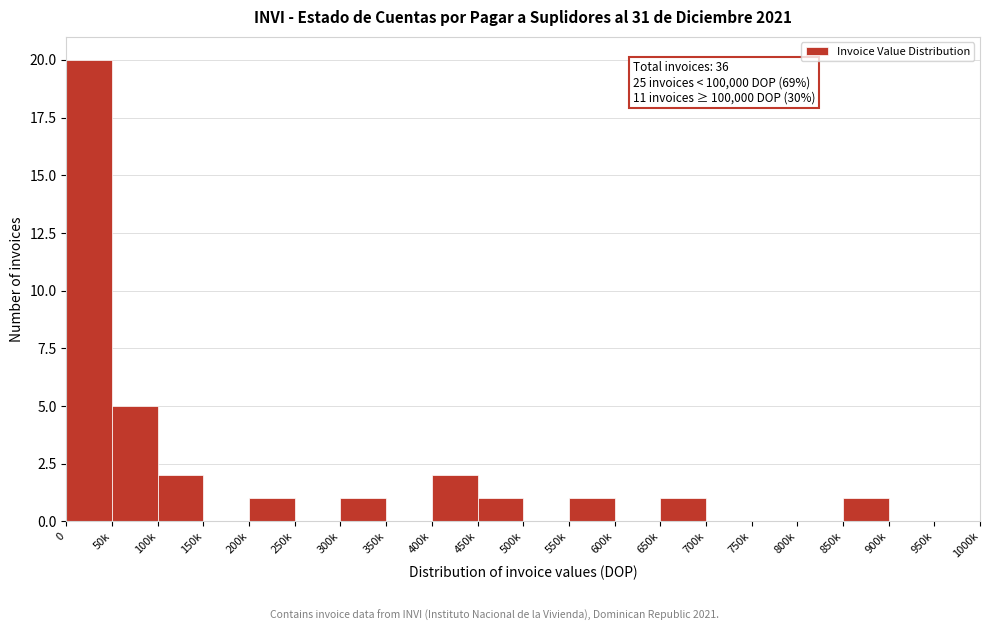

Reading left to right, what are all the values shown in this chart?

0=20	50k=5	100k=2	150k=0	200k=1	250k=0	300k=1	350k=0	400k=2	450k=1	500k=0	550k=1	600k=0	650k=1	700k=0	750k=0	800k=0	850k=1	900k=0	950k=0